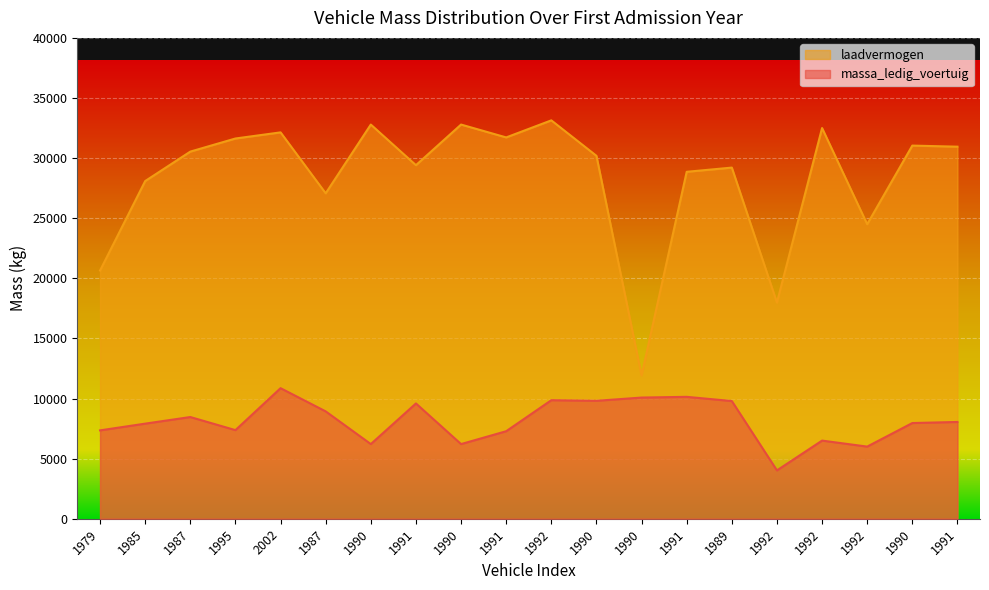

Is the value of laadvermogen at 1991 greater than the value of massa_ledig_voertuig at 1985?

Yes